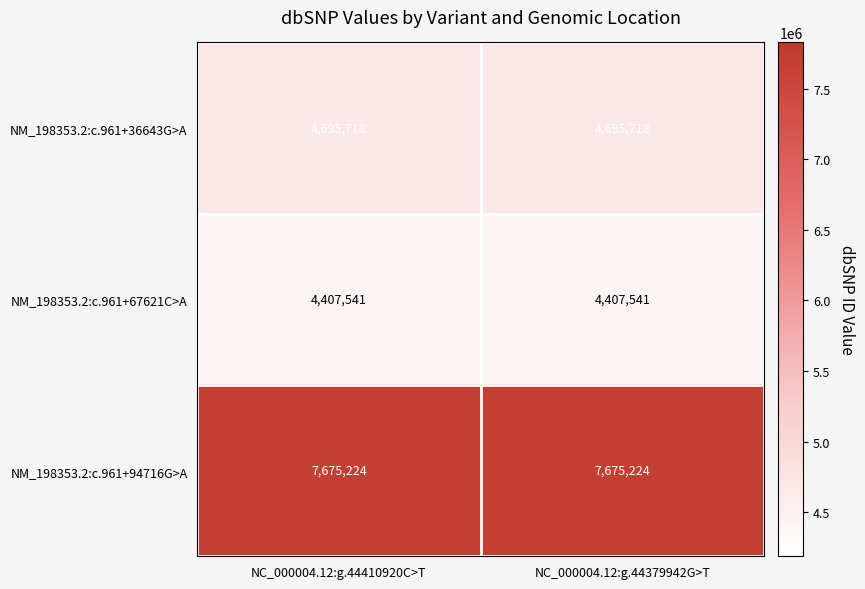

Rank the series at NC_000004.12:g.44379942G>T from lowest to highest value.

NM_198353.2:c.961+67621C>A, NM_198353.2:c.961+36643G>A, NM_198353.2:c.961+94716G>A